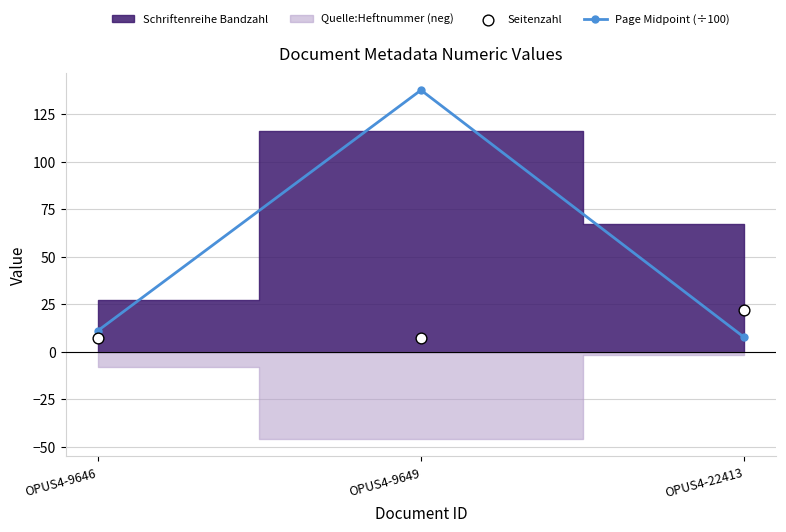

Which series has the largest total across all categories?

Page Midpoint (÷100)